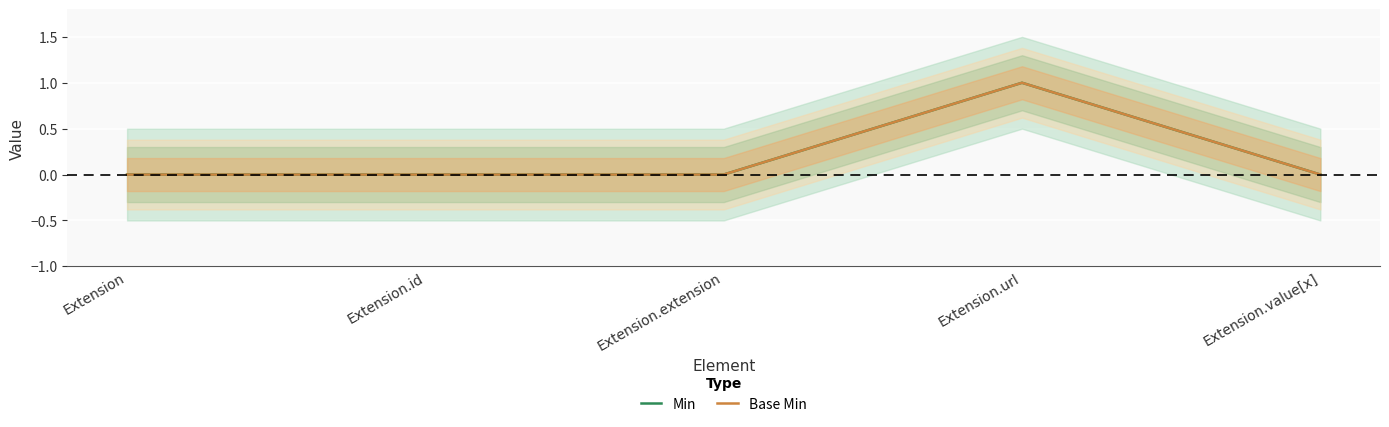

What is the difference between the maximum and second lowest values in the Base Min series?

1